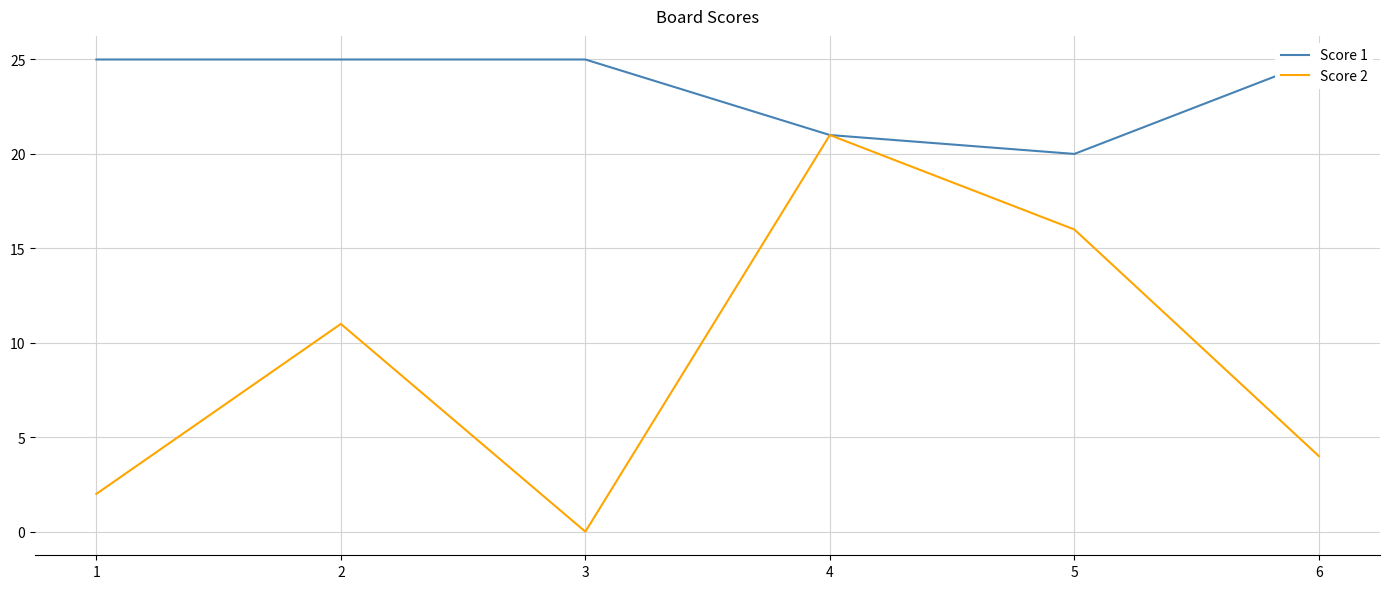

Which category has the highest value across all series?

1